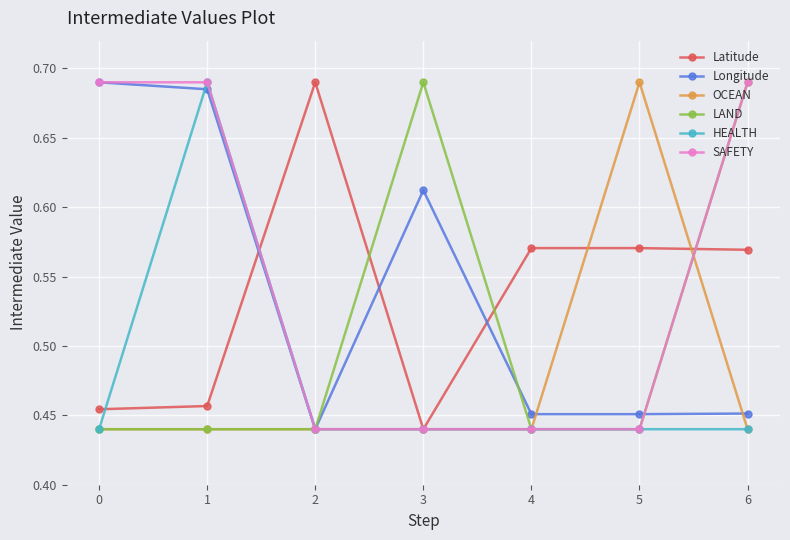

True or false: HEALTH has more than 0 interior local peaks.

True